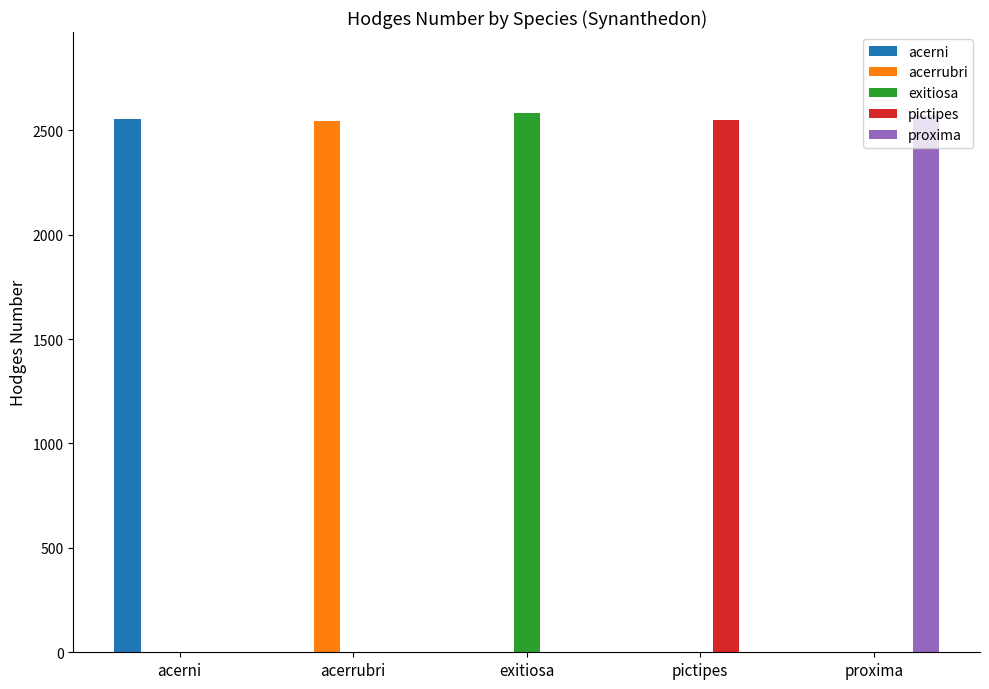

What are all the series names shown in the legend?

acerni, acerrubri, exitiosa, pictipes, proxima